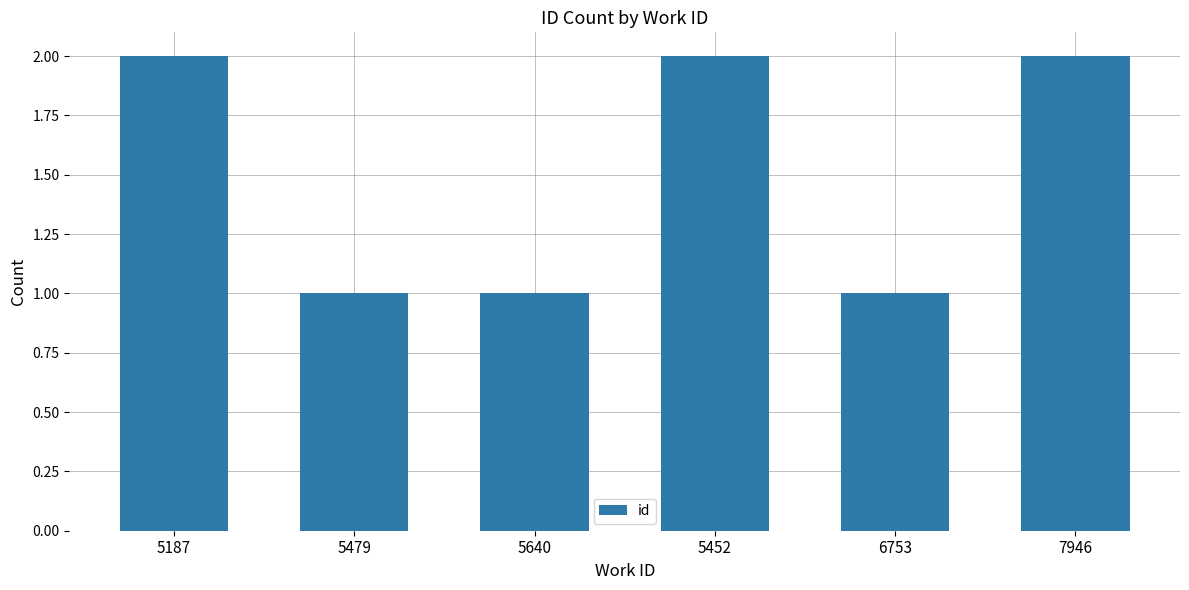

Read the value at 5187.

2